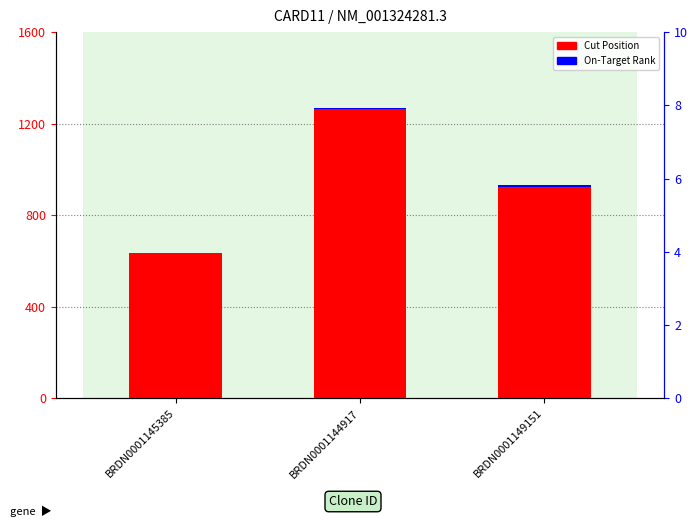

Rank the series by their average value, from highest to lowest.

Cut Position, On-Target Rank